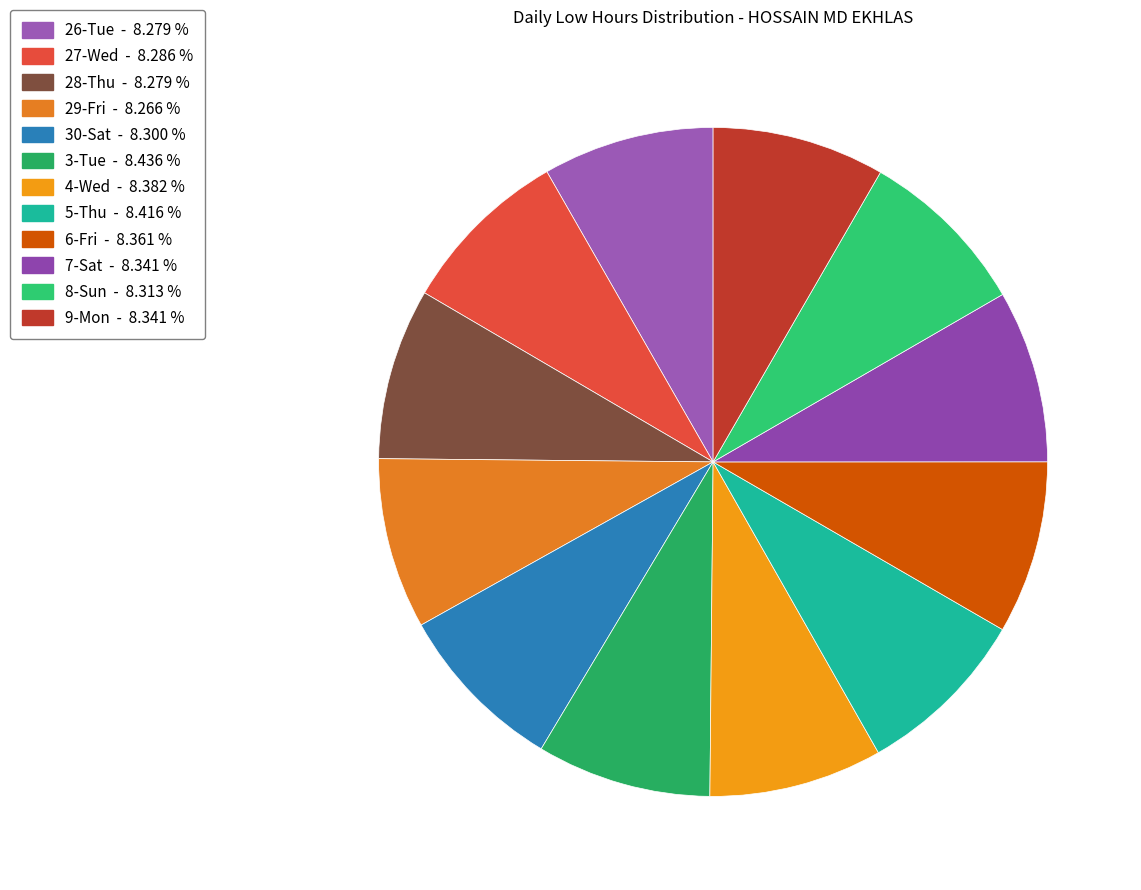

Do 26-Tue and 6-Fri together represent more than half of the pie?

No